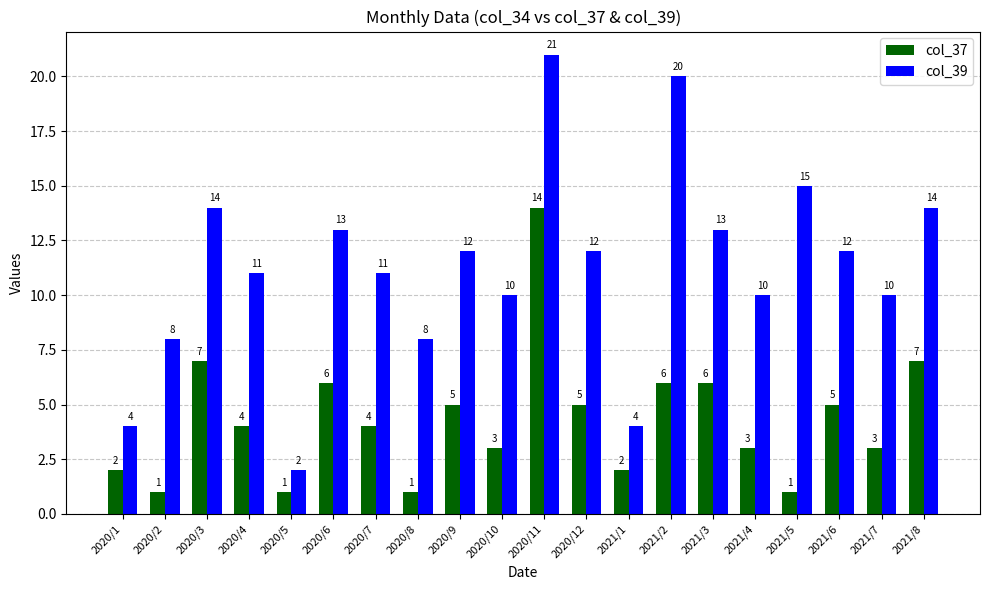

Rank the series by their average value, from highest to lowest.

col_39, col_37